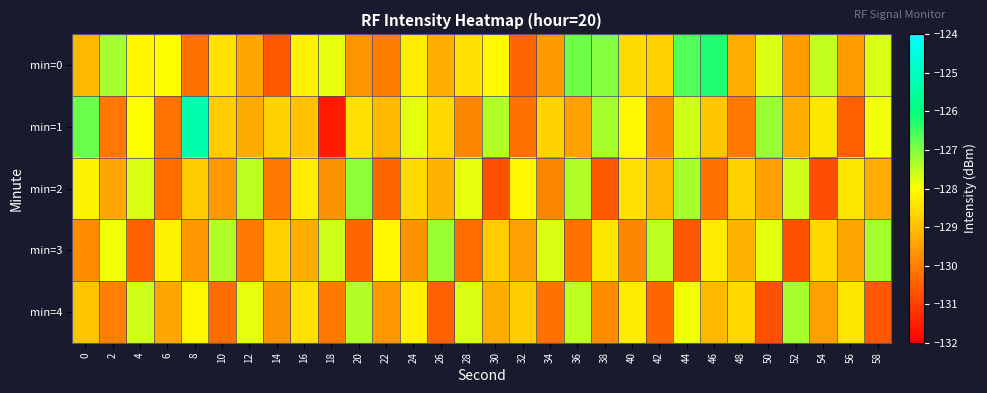

Count the number of categories in the chart.

30